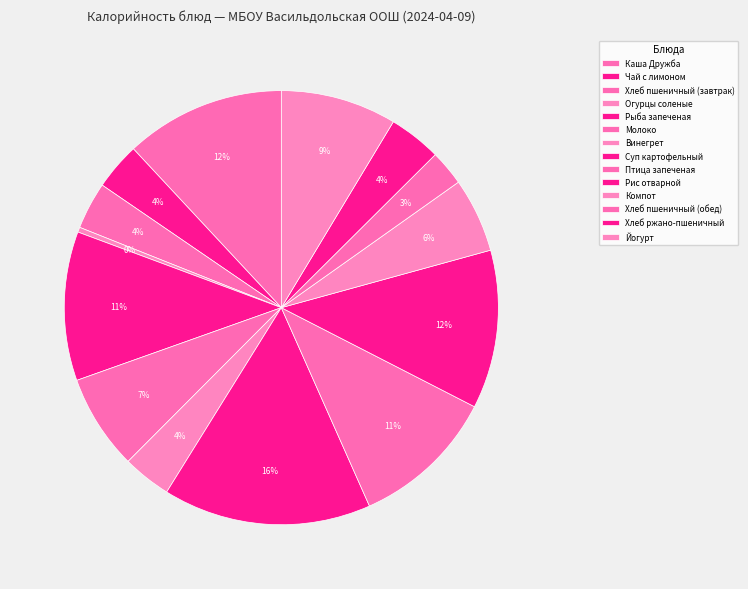

How many segments does this pie chart have?

14